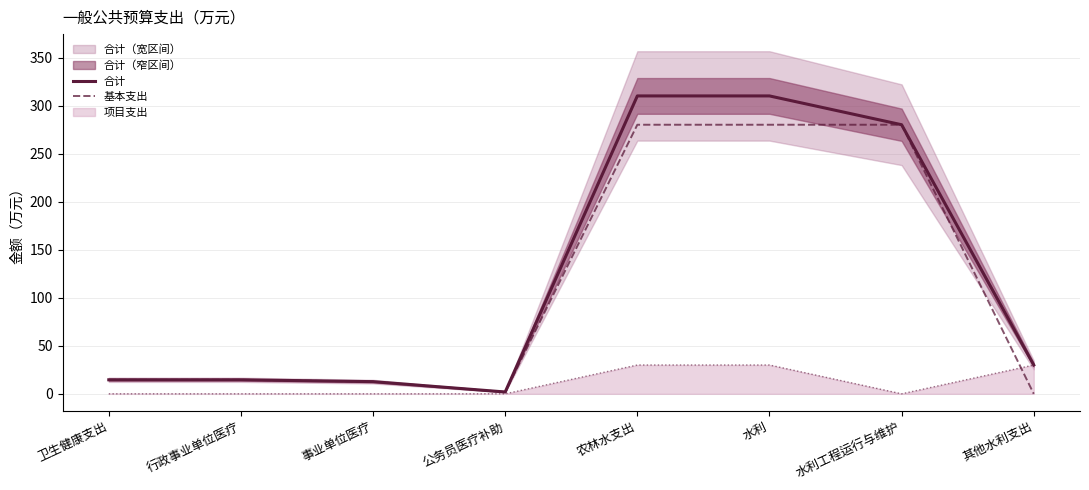

True or false: 合计 and 基本支出 cross at least once.

False